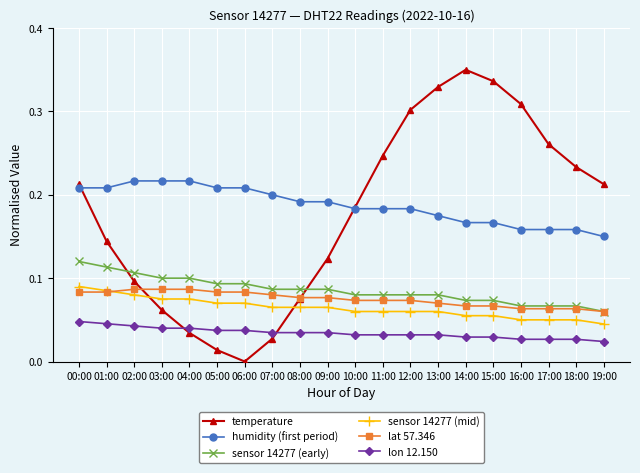

Which series has the largest range (max minus min)?

temperature